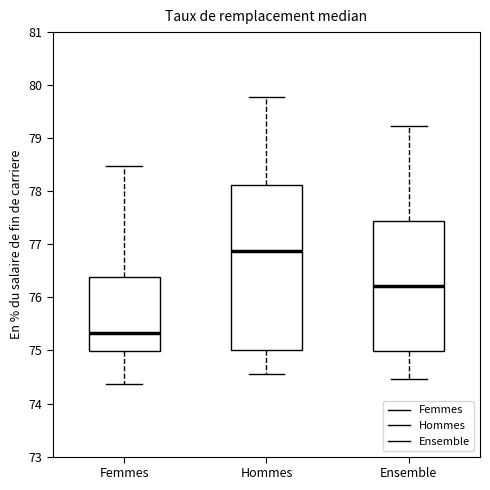

Where does the upper whisker of the box for Femmes end on the y-axis? The values are not printed on the chart, so give them approximately, as read against the axis.

78.5